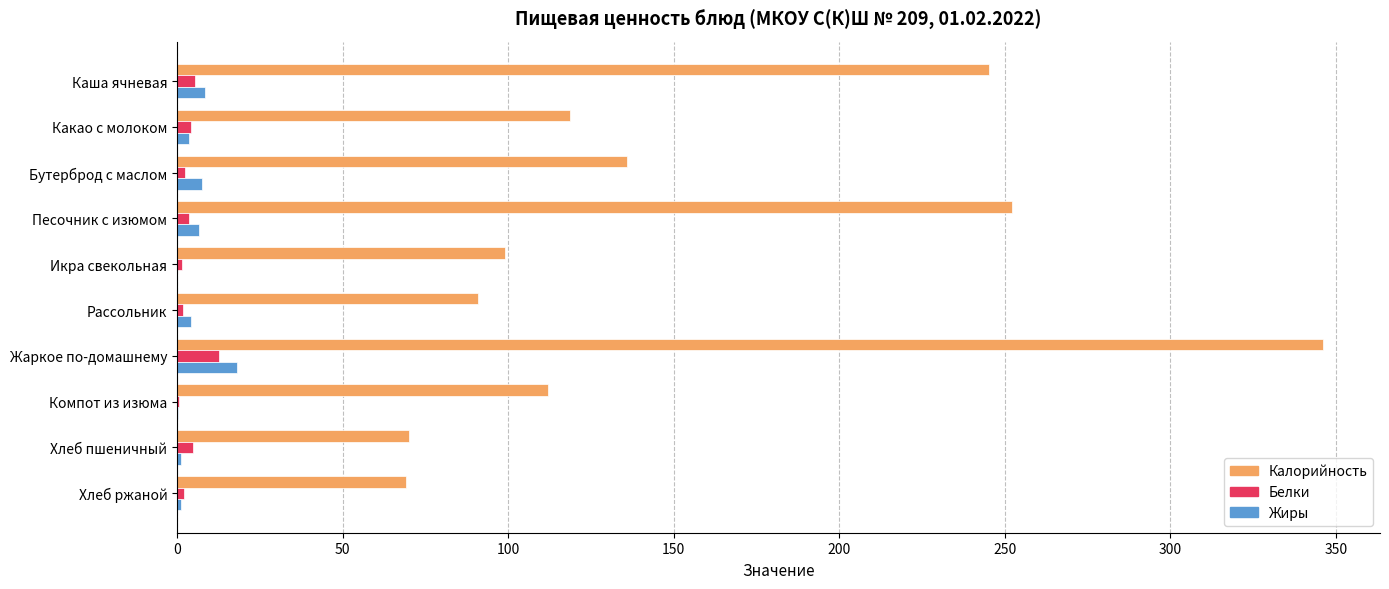

Which series has the largest total across all categories?

Калорийность